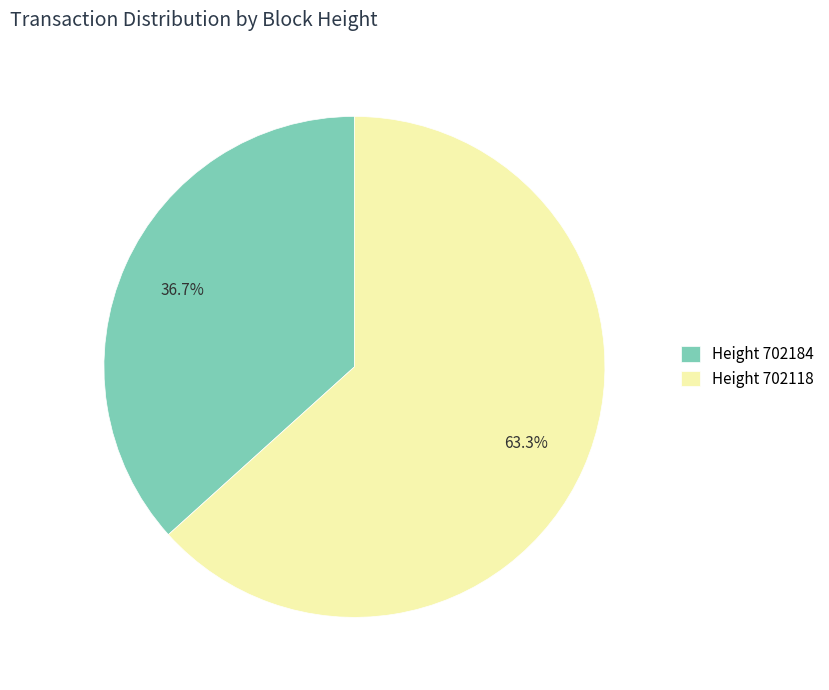

Rank the categories by value from lowest to highest.

Height 702184, Height 702118